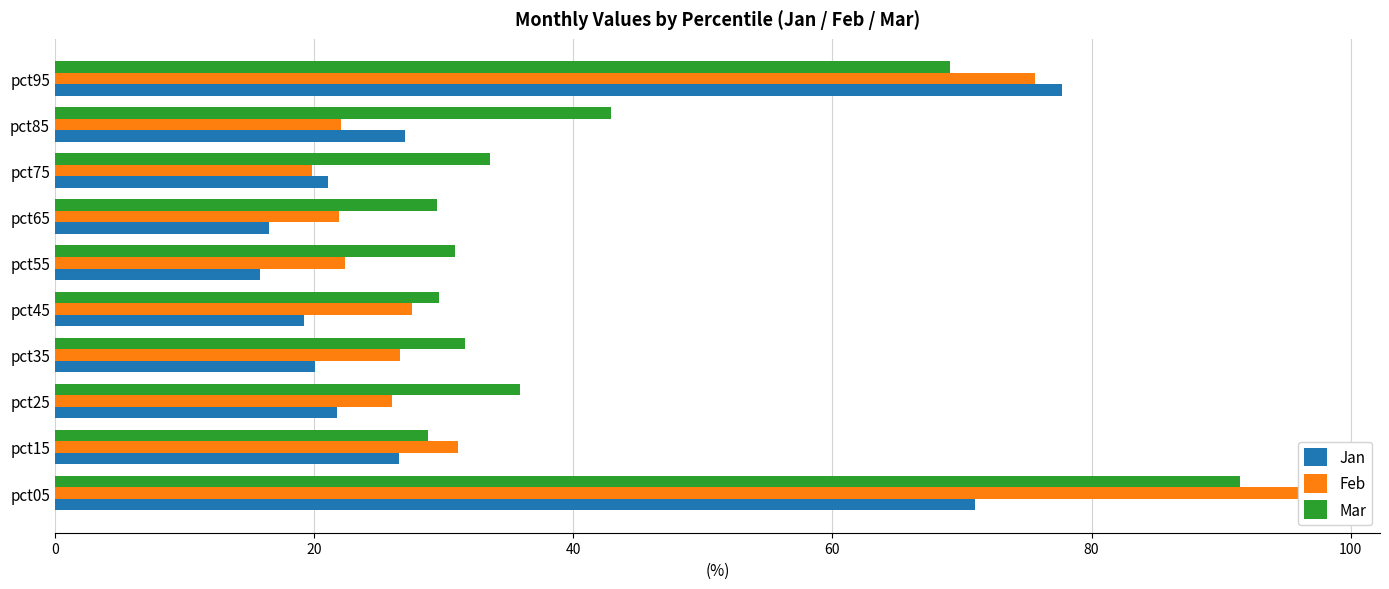

Are the bars horizontal?

Yes